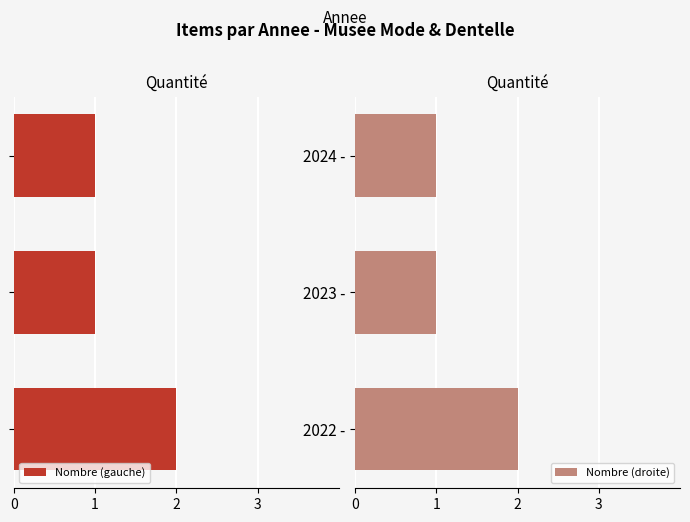

Read the Nombre (droite) value at 2023 -.

1